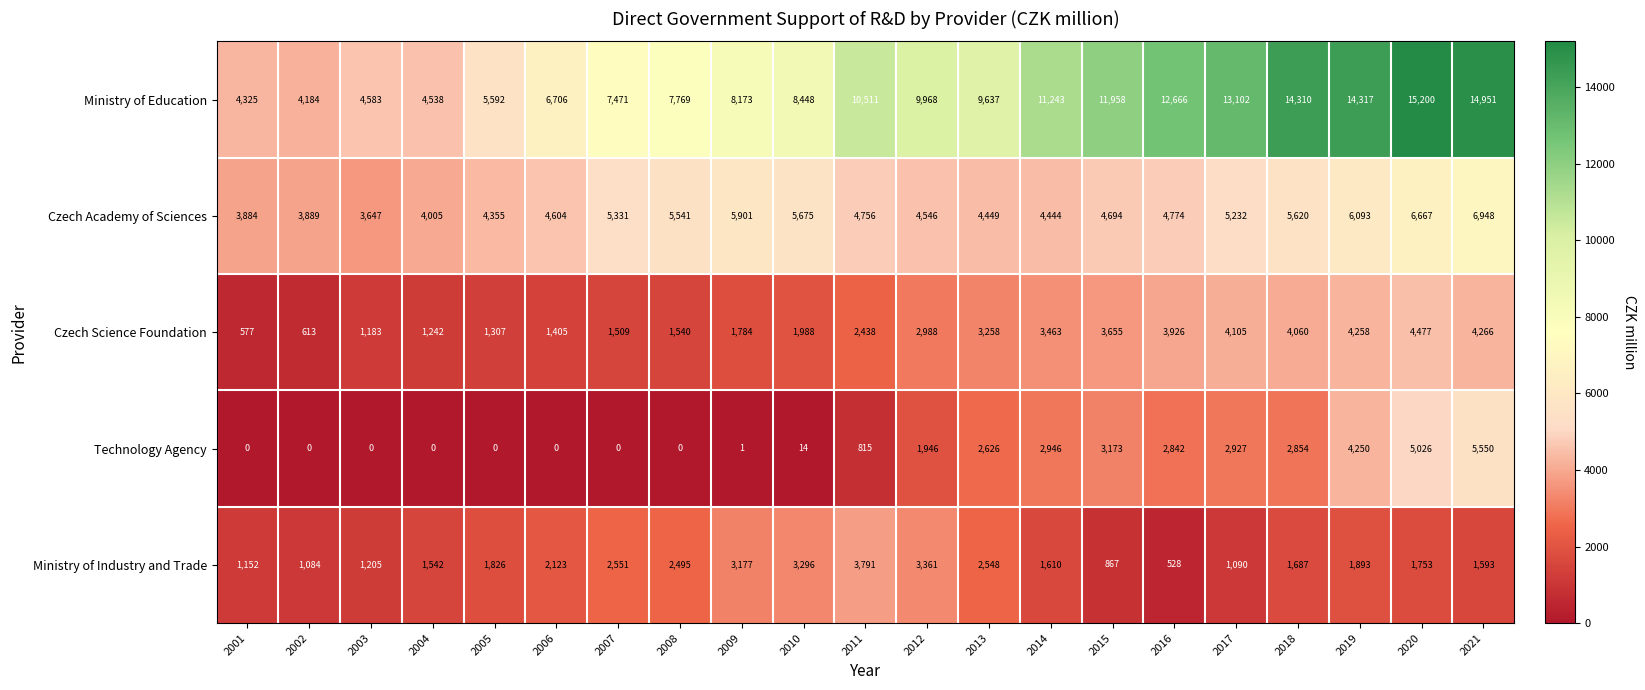

List the series in order of their peak value, lowest first.

Ministry of Industry and Trade, Czech Science Foundation, Technology Agency, Czech Academy of Sciences, Ministry of Education